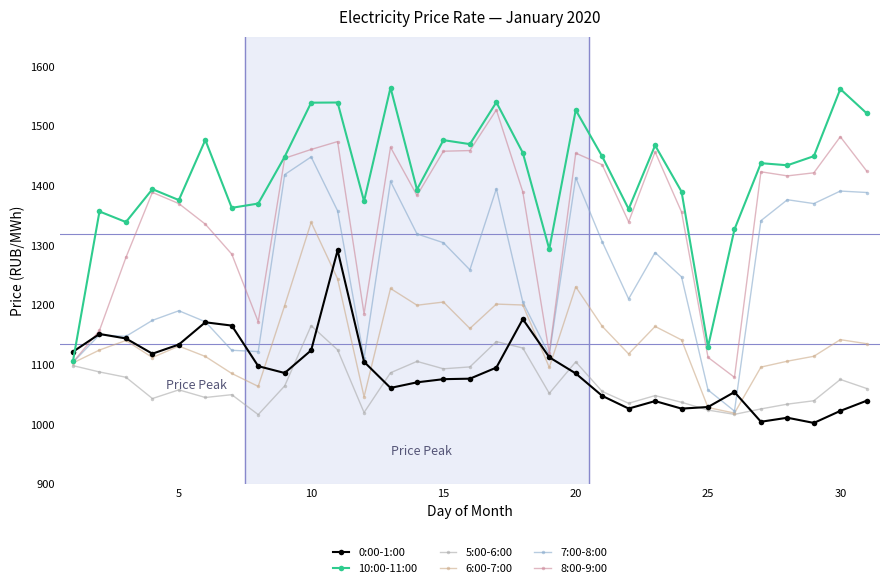

What is the average value of the 0:00-1:00 series?

1089.4